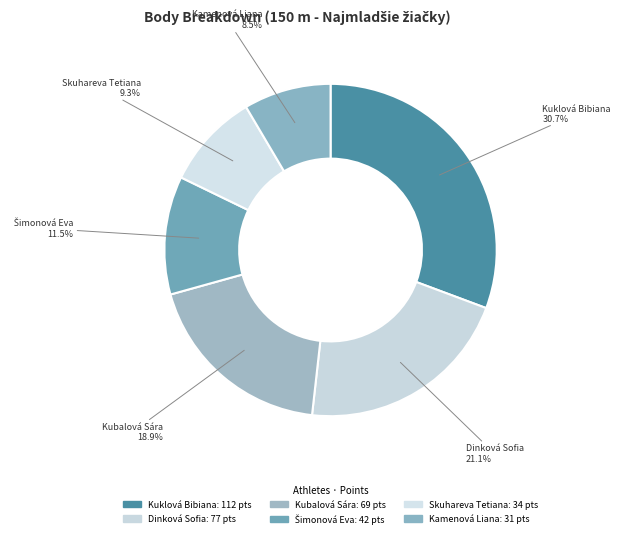

How many slices are in this pie chart?

6